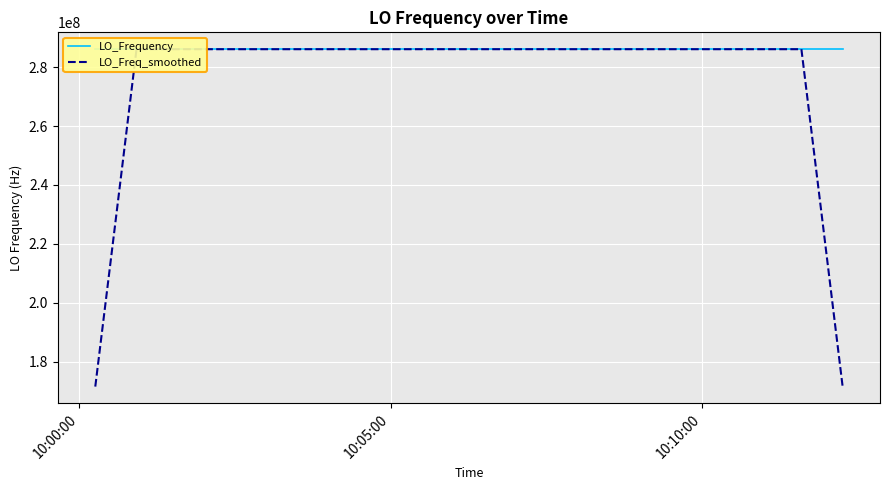

Which series has the widest spread of values?

LO_Freq_smoothed